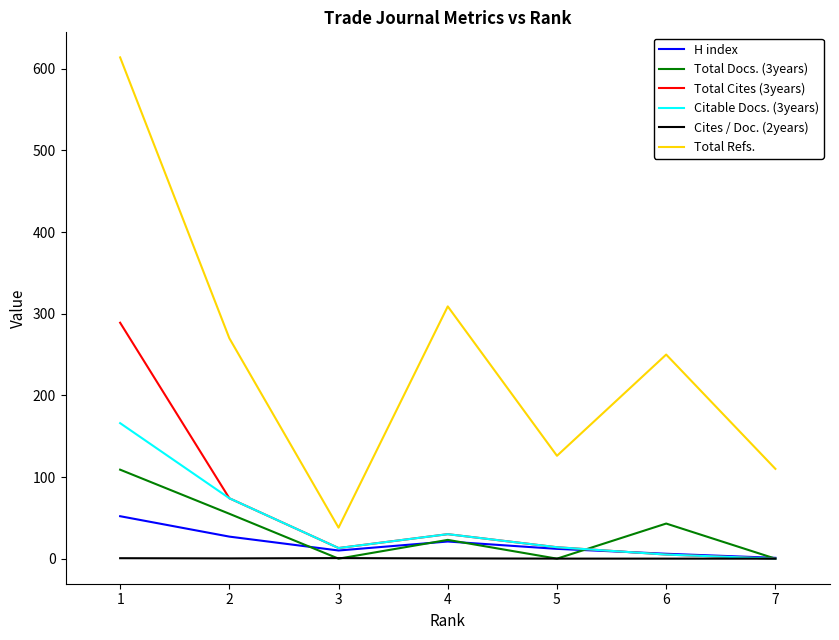

Is the value of Cites / Doc. (2years) at 3 greater than the value of Total Cites (3years) at 3?

No